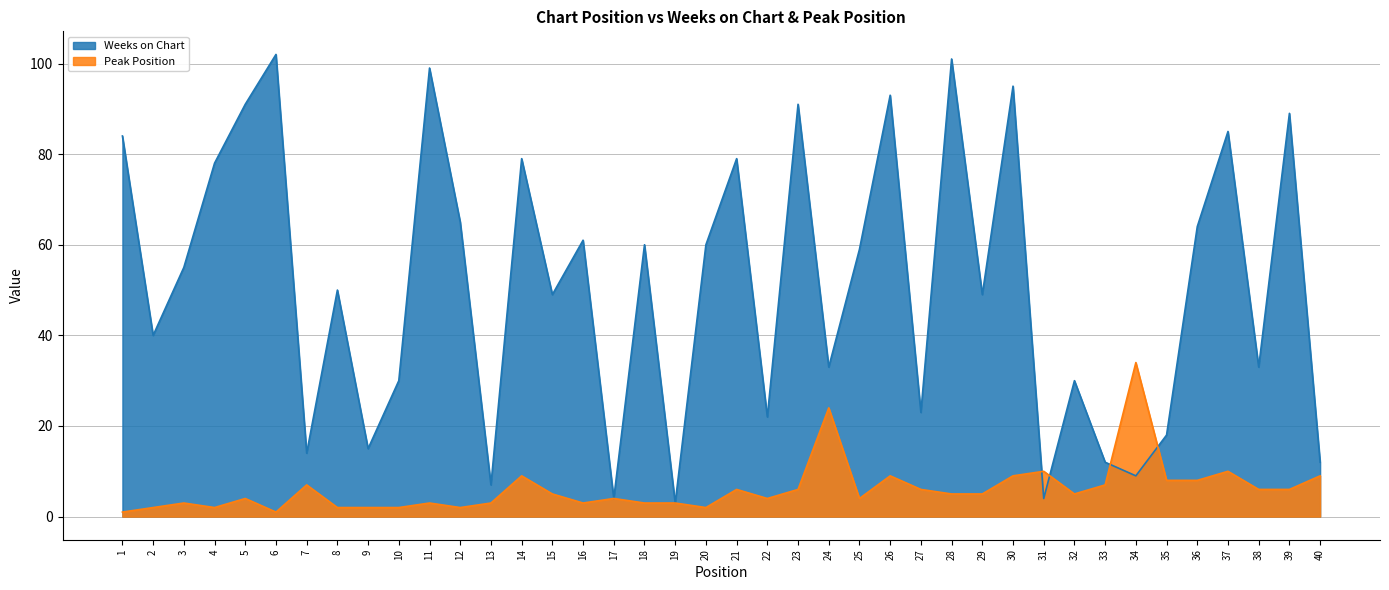

Where does the Peak Position series first go above 5?

7